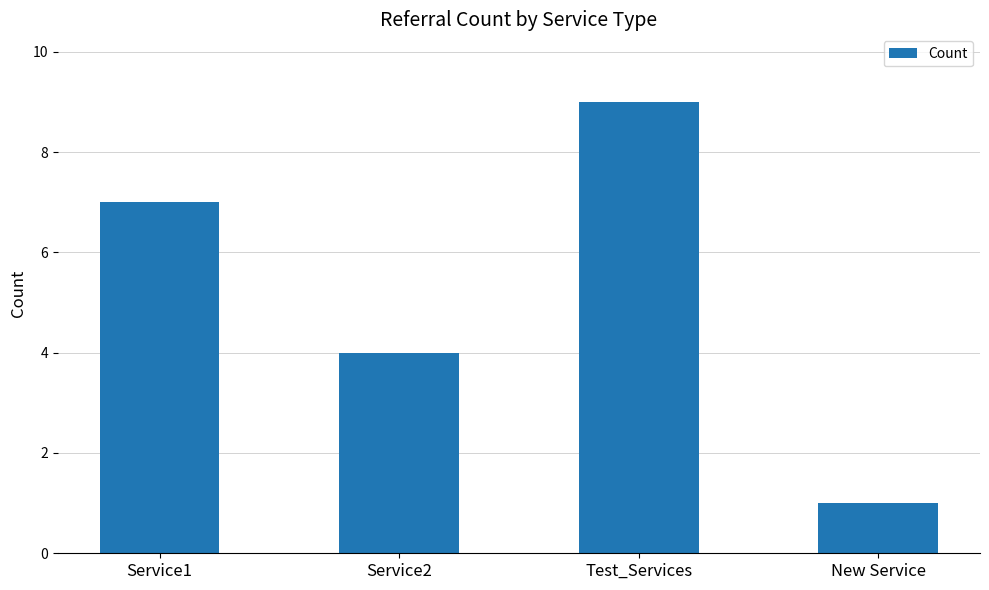

The value at Test_Services is 6. True or false?

False